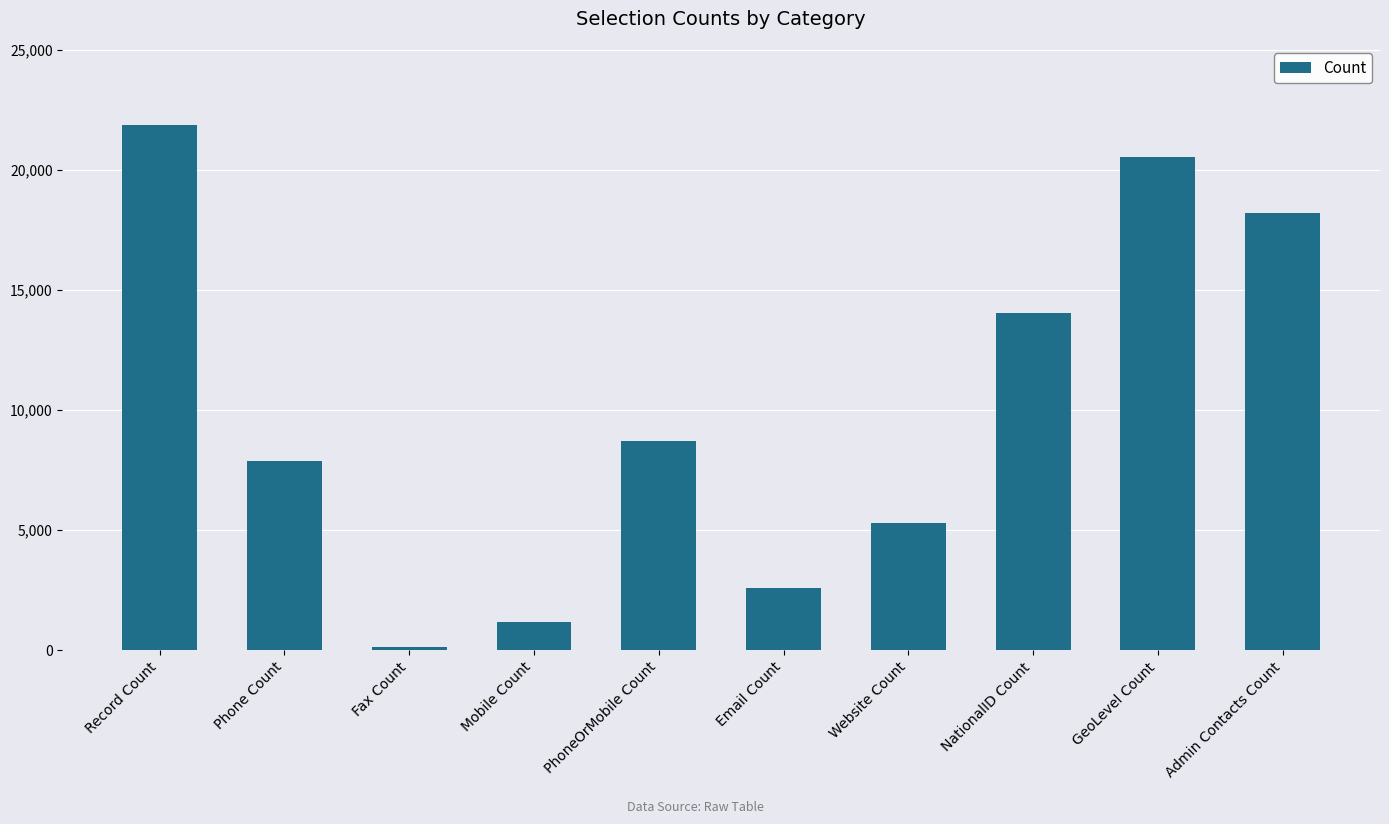

At which category does the chart reach its minimum across all series?

Fax Count